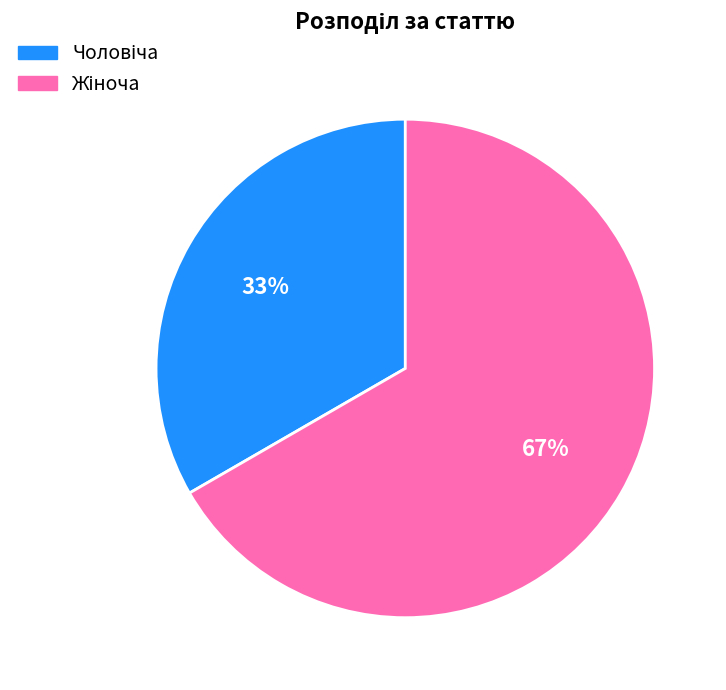

To the nearest percent, what is the average slice percentage?

50%